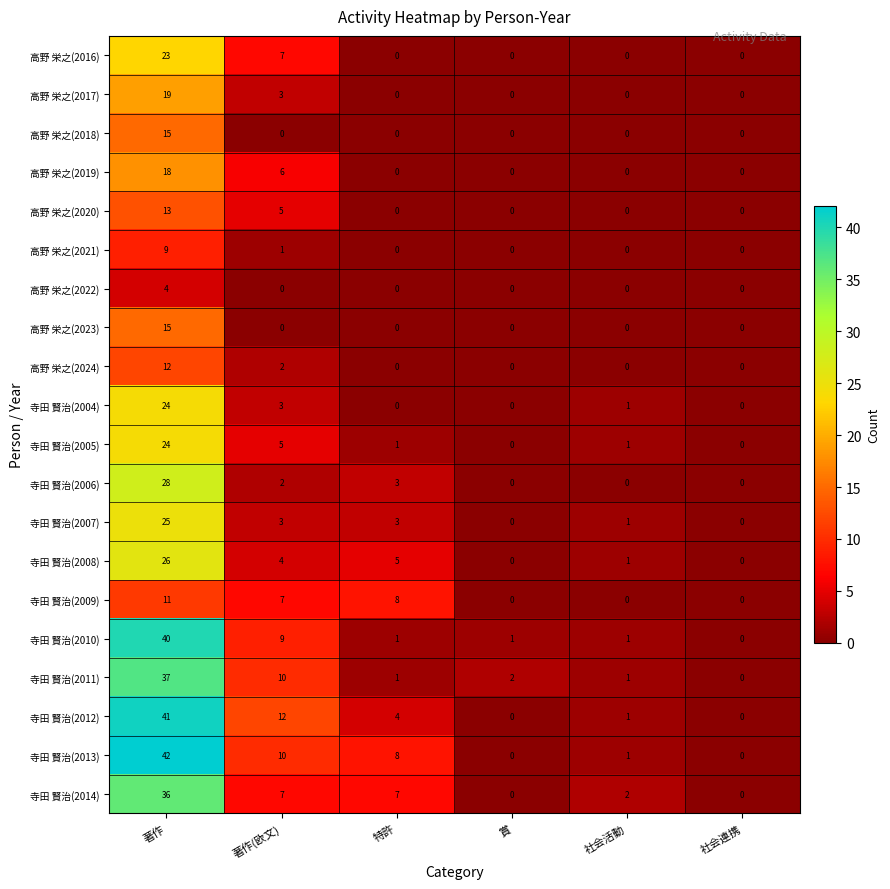

At which label does 寺田 賢治(2007) first exceed 3?

著作